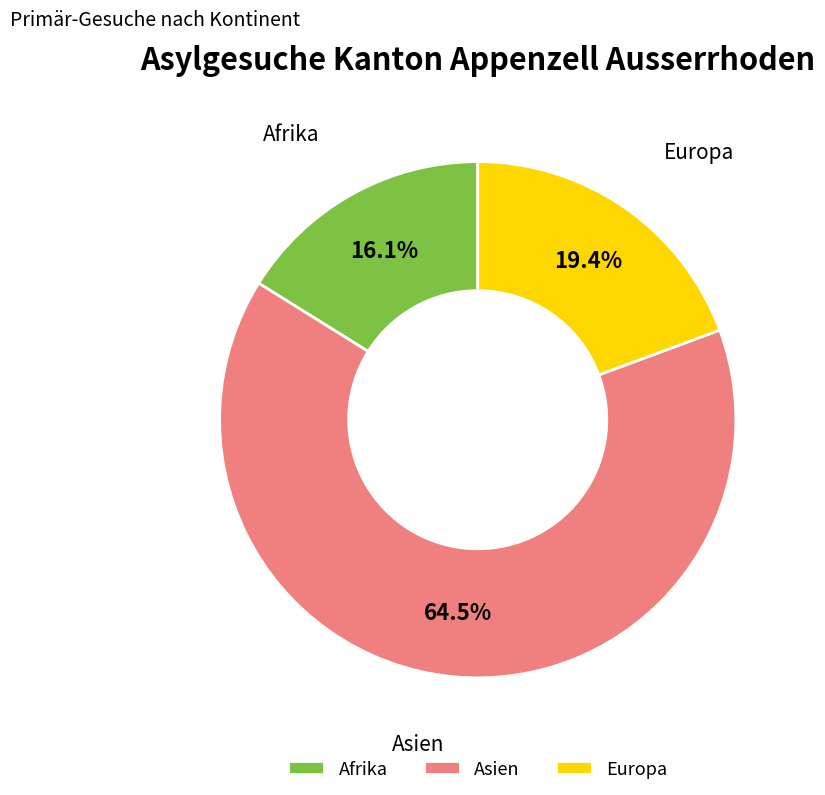

To the nearest percent, what is the combined percentage of Asien and Europa?

84%